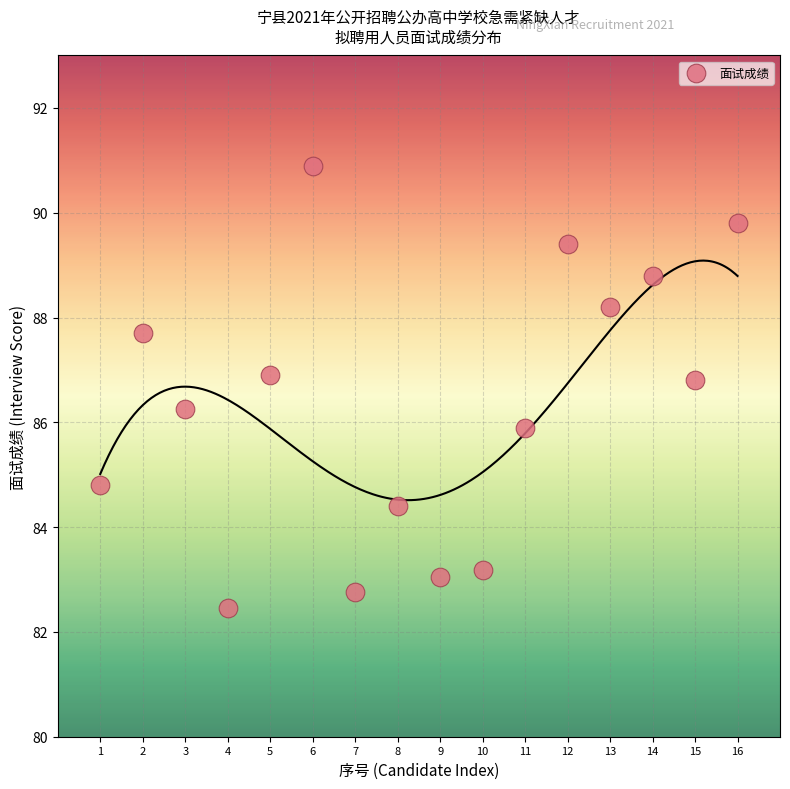

What is the range of X values (max minus min)?

15.0